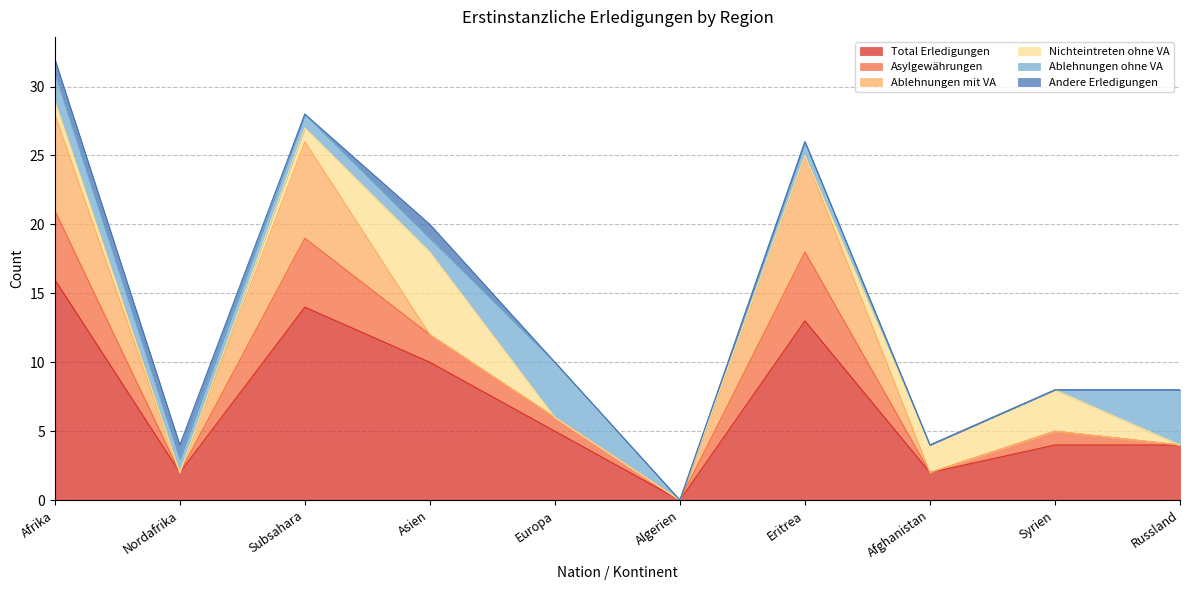

Where is the first local maximum for Ablehnungen ohne VA?

Europa